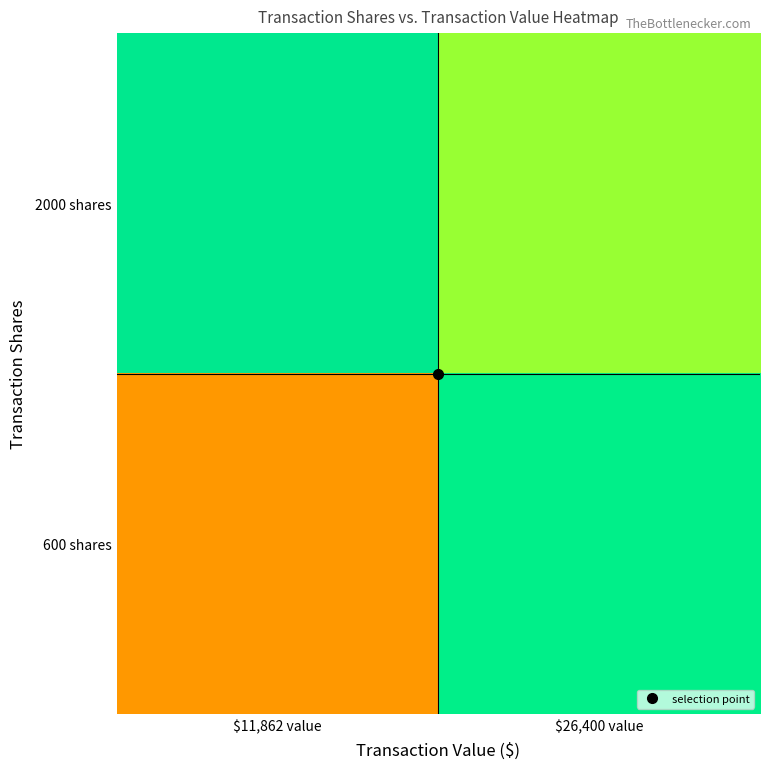

What is the smallest value displayed?

0.3